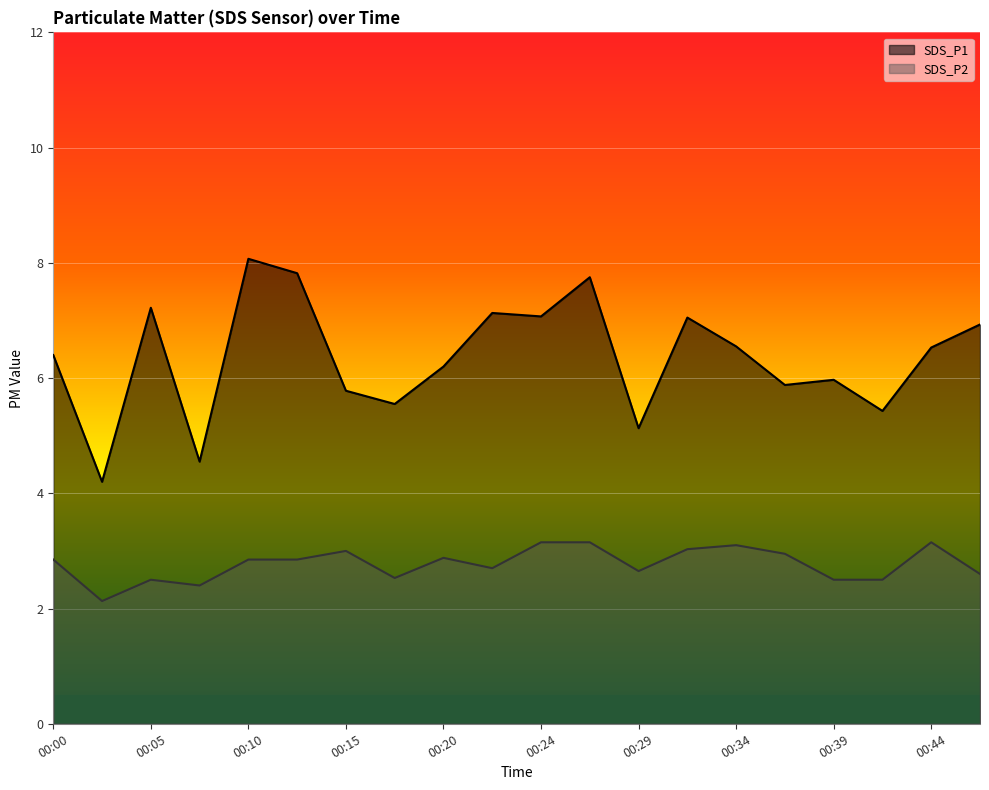

Which series changed the most between 00:10 and 00:22?

SDS_P1